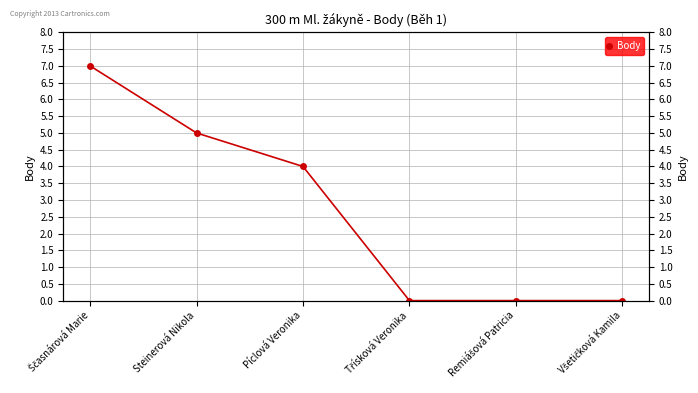

Between Třísková Veronika and Ščasnárová Marie, which is larger?

Ščasnárová Marie